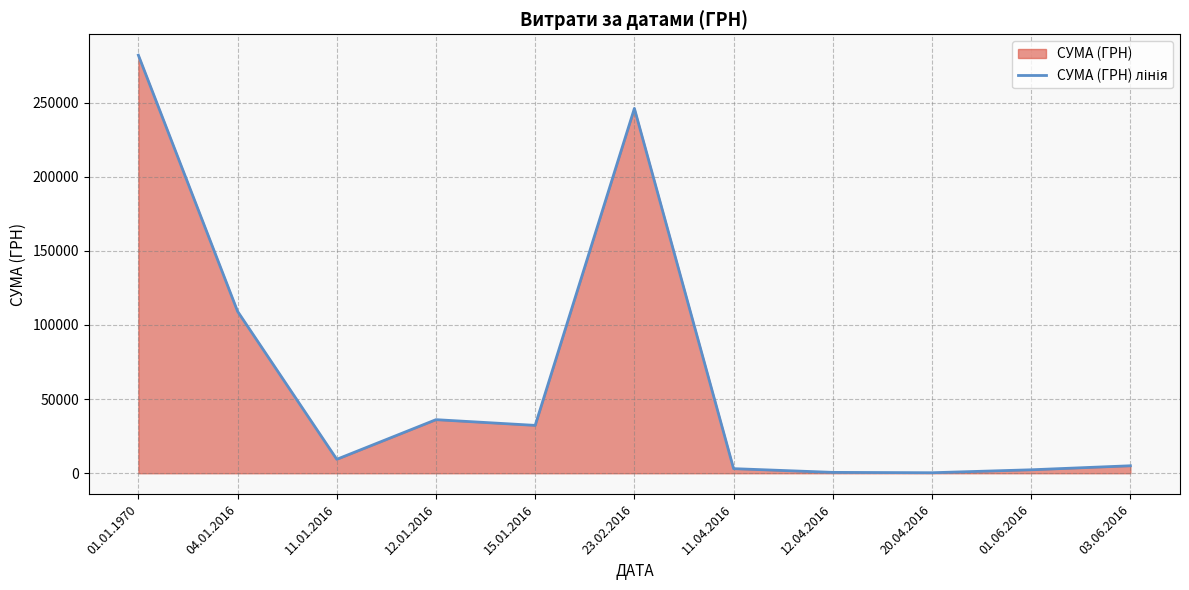

What is the label of the 7th point from the right?

15.01.2016